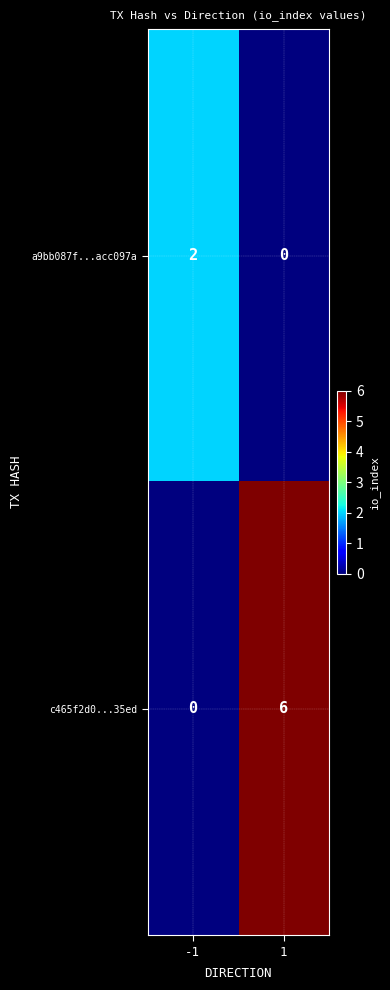

Reading left to right, what are all the values shown in this chart?

a9bb087f...acc097a: -1=2	1=0
c465f2d0...35ed: -1=0	1=6